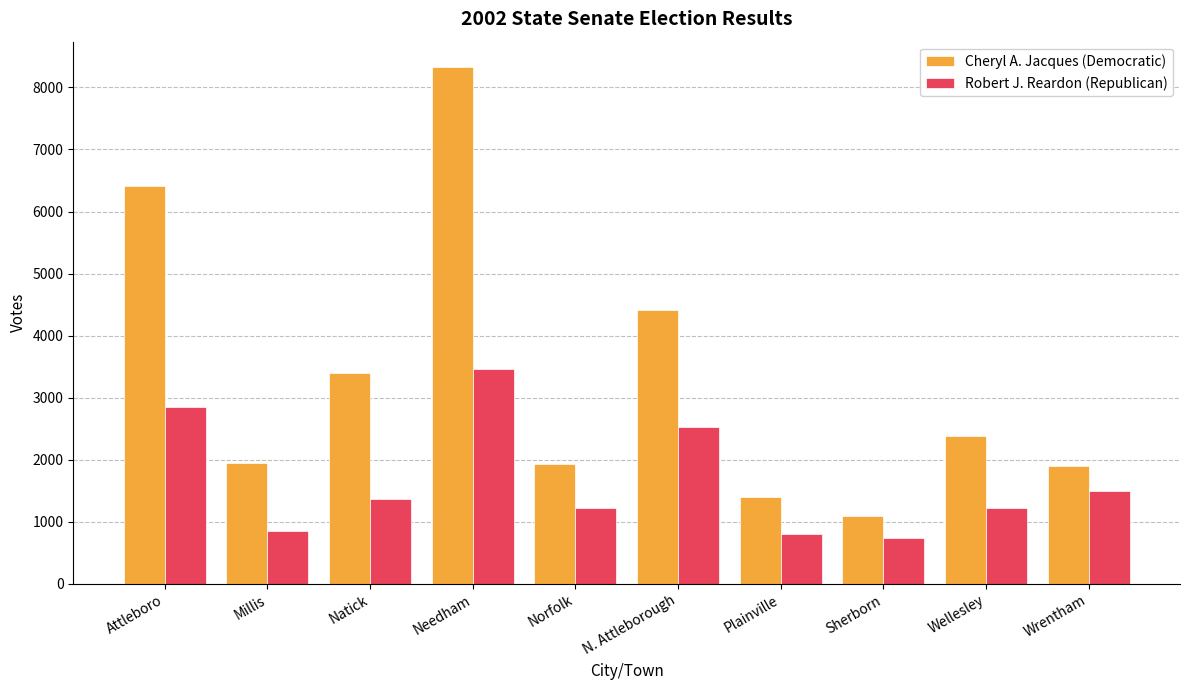

What are all the series names shown in the legend?

Cheryl A. Jacques (Democratic), Robert J. Reardon (Republican)